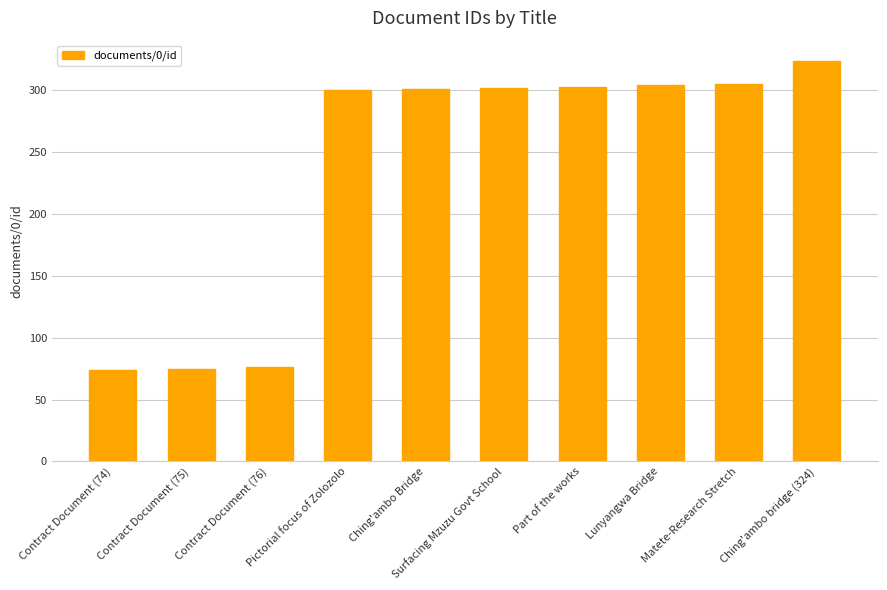

What is the difference between the maximum and minimum values?

250